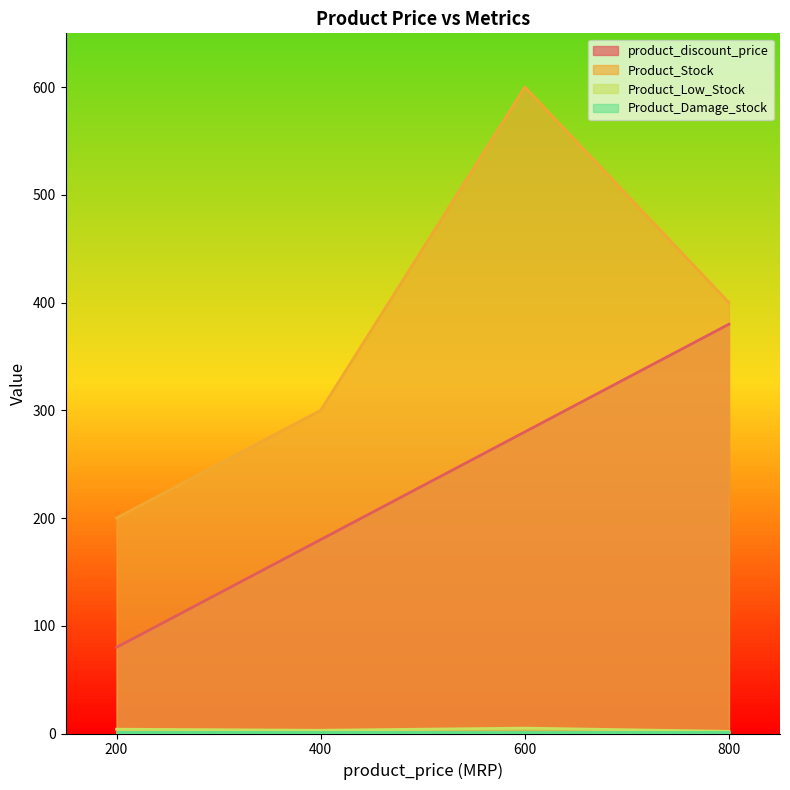

At which category is the sum across all series the highest?

600